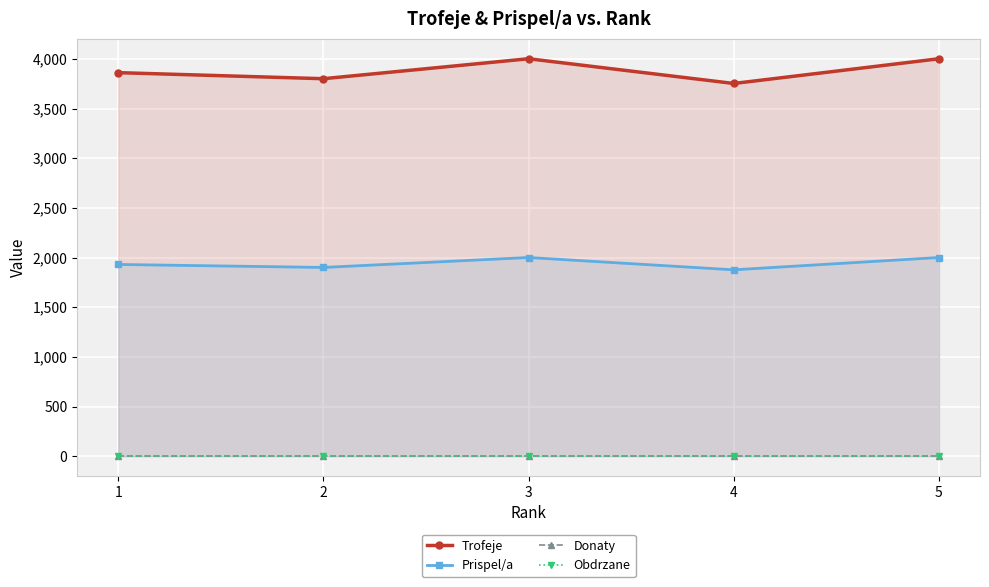

At which label does Prispel/a reach its minimum?

4